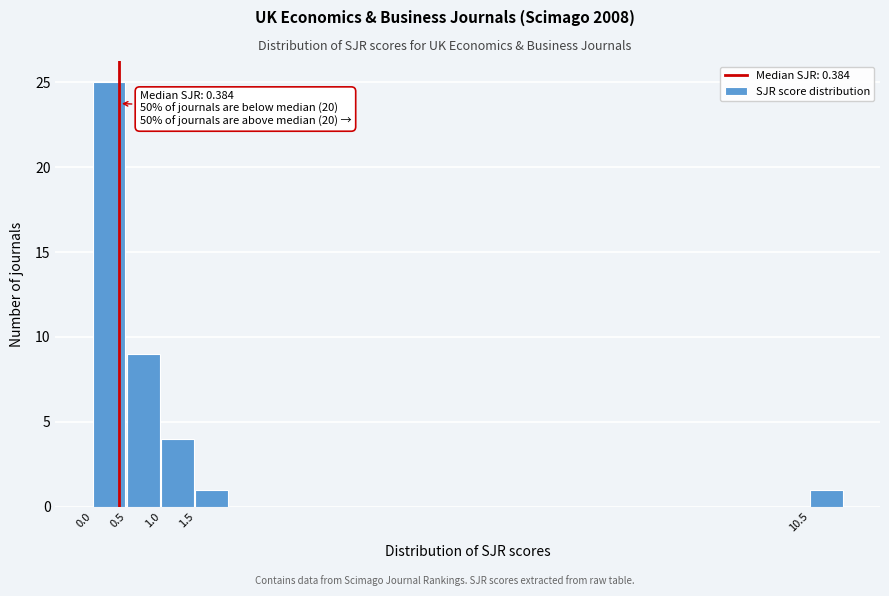

Over which range of the x-axis is the bar tallest?

0.0 to 0.5